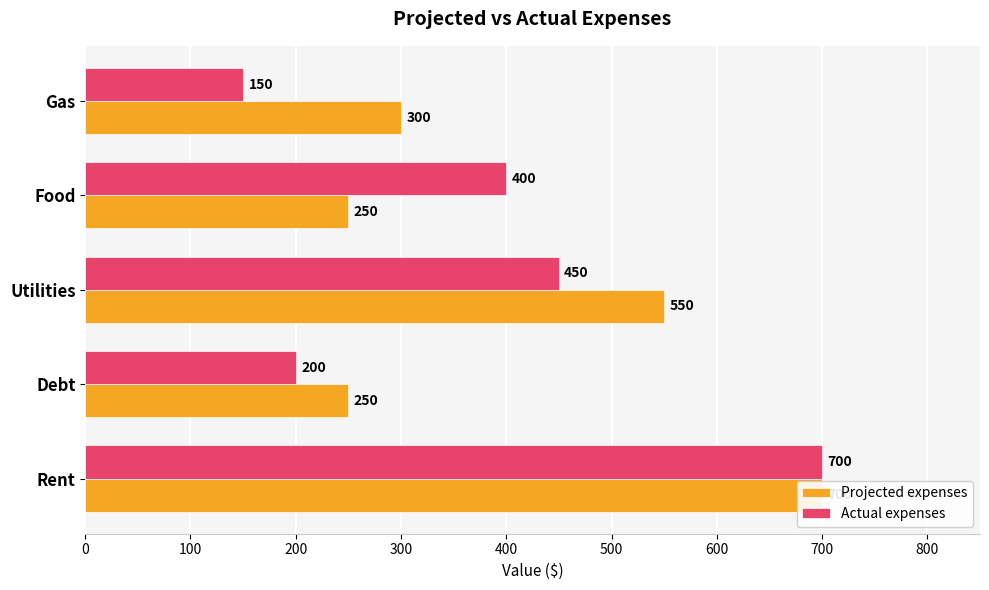

Rank the series at 200 from highest to lowest value.

Projected expenses, Actual expenses